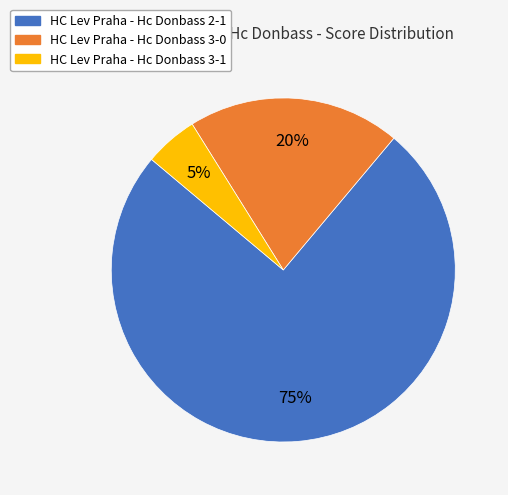

To the nearest percent, what is the average slice percentage?

33%